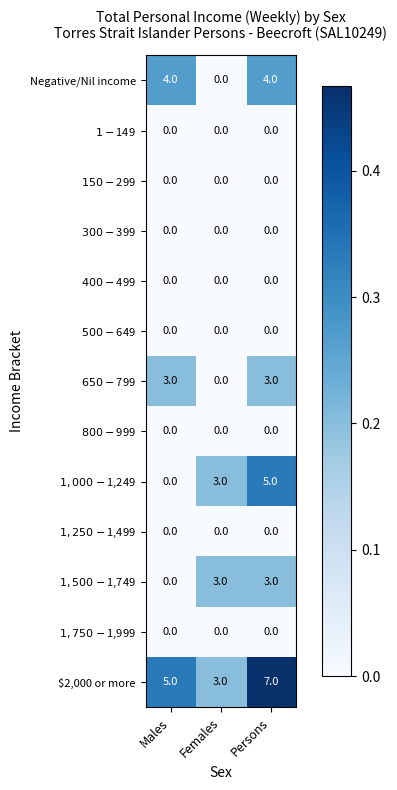

How many distinct data groups are displayed?

13